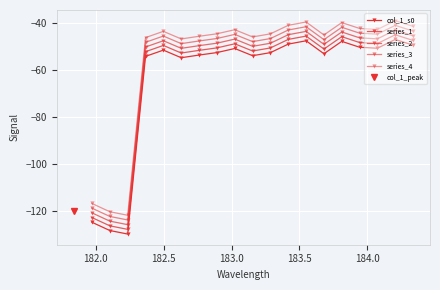

Is the value of series_1 at 16 greater than the value of series_2 at 15?

No